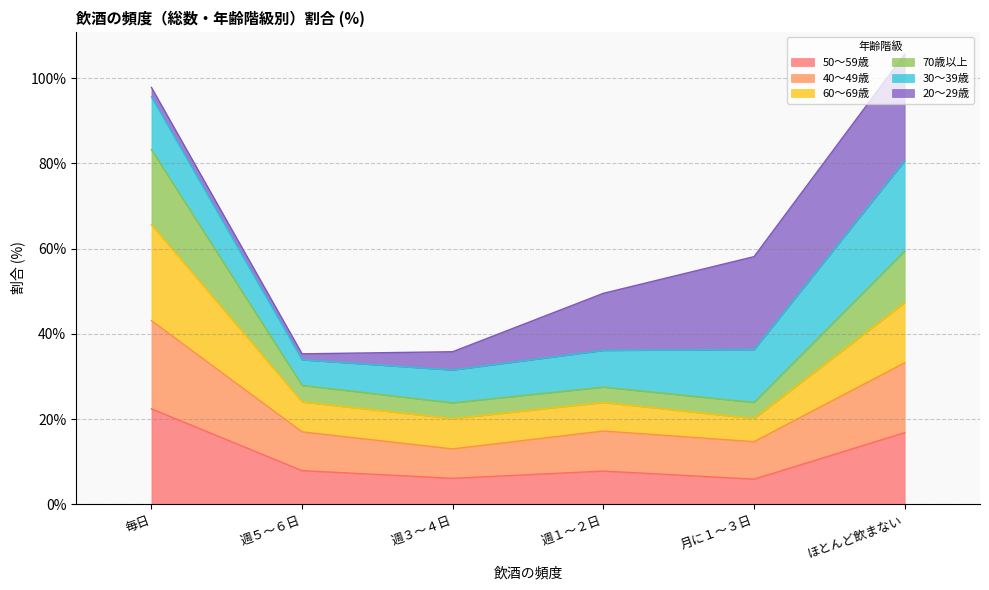

At which label does 50～59歳 reach its peak?

毎日